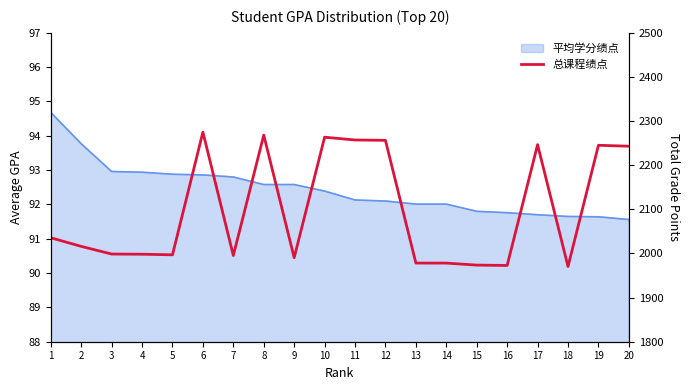

Approximately how many times larger is the value at 17 compared to 11?

1.0